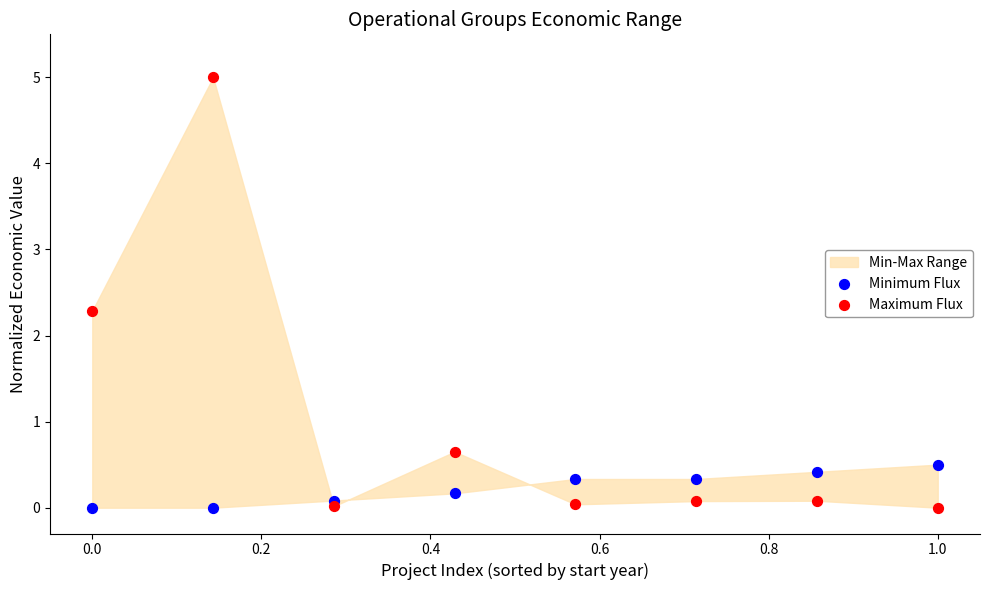

Which series contains the highest Y value?

Maximum Flux